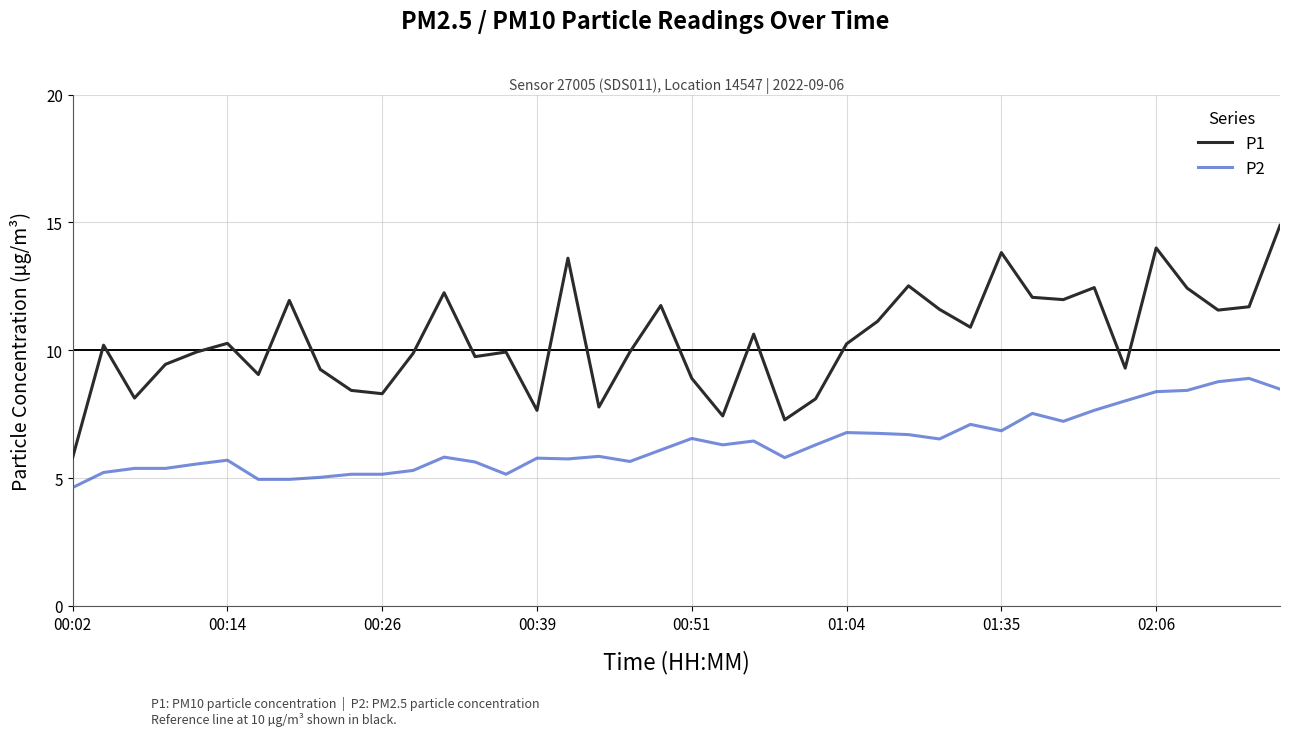

True or false: P2 and P1 intersect in this chart.

False